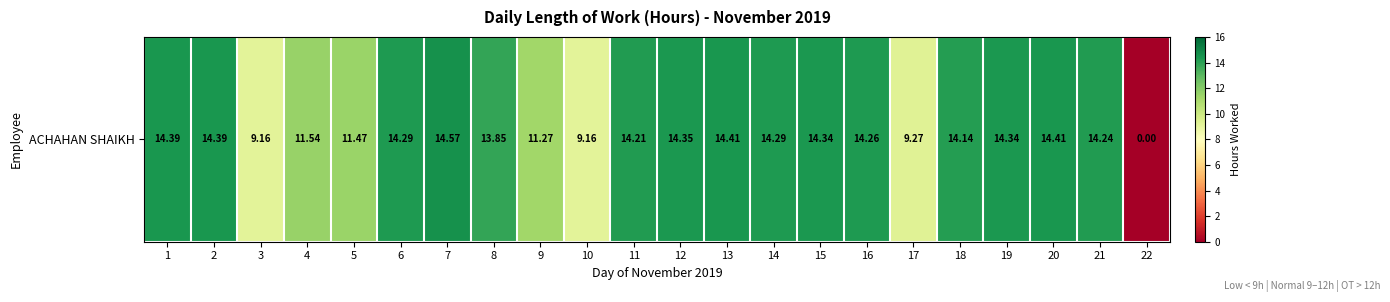

What is the maximum value shown in the chart?

14.6